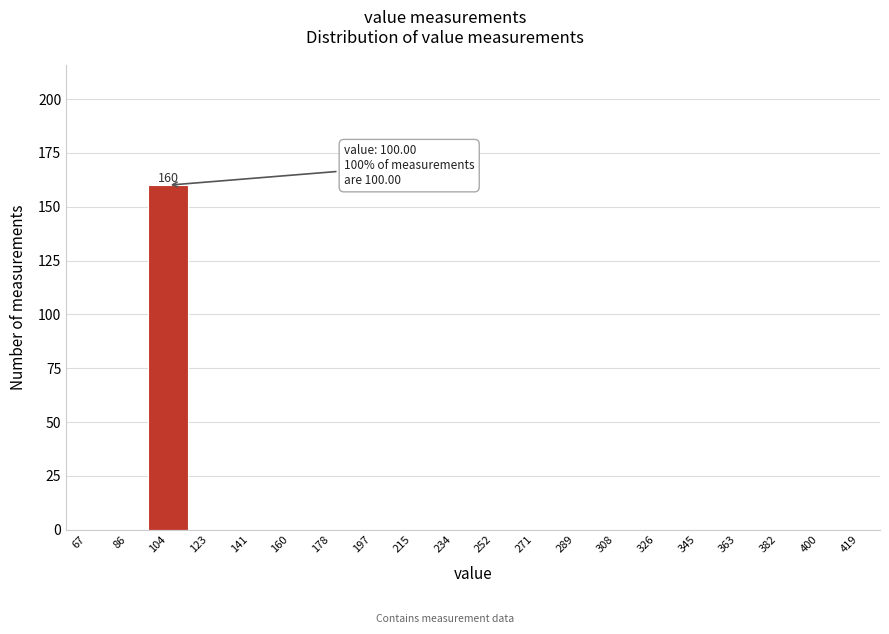

Which range on the x-axis has the tallest bar?

95.0 to 113.5